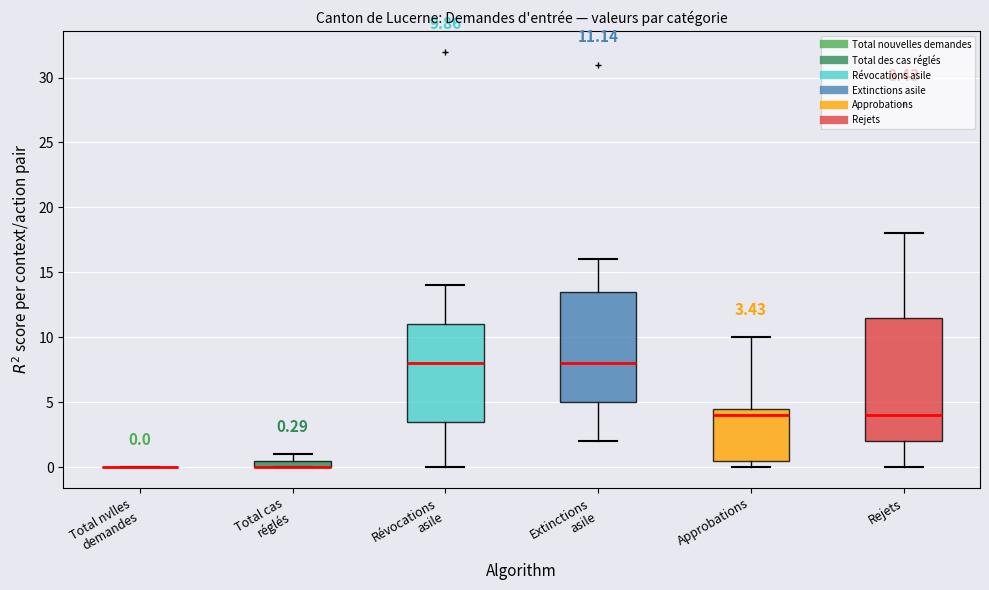

Comparing the boxes themselves (not the whiskers), which one is the tallest?

Rejets